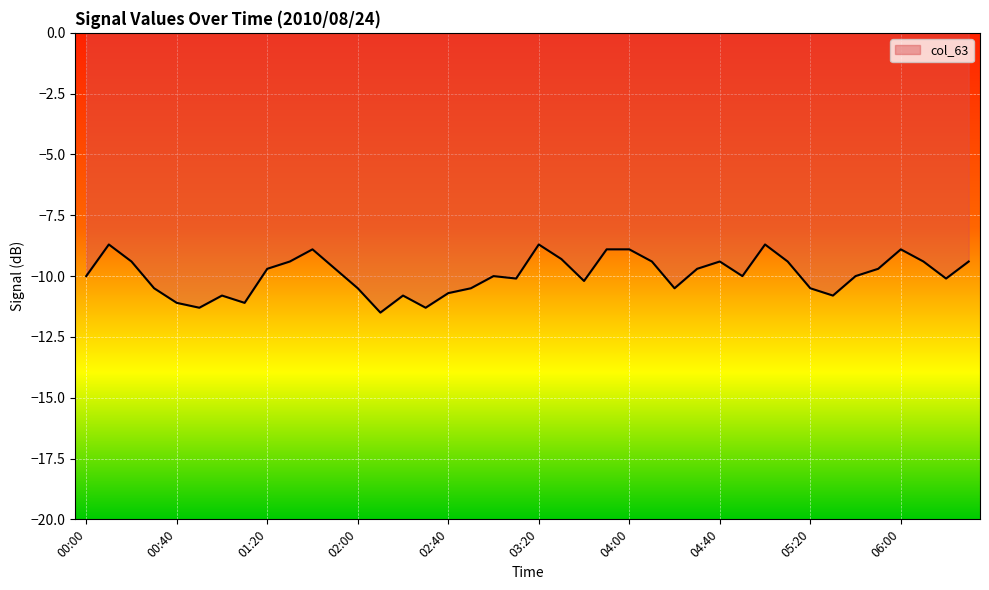

What is the value of the 39th point from the left?

-10.1